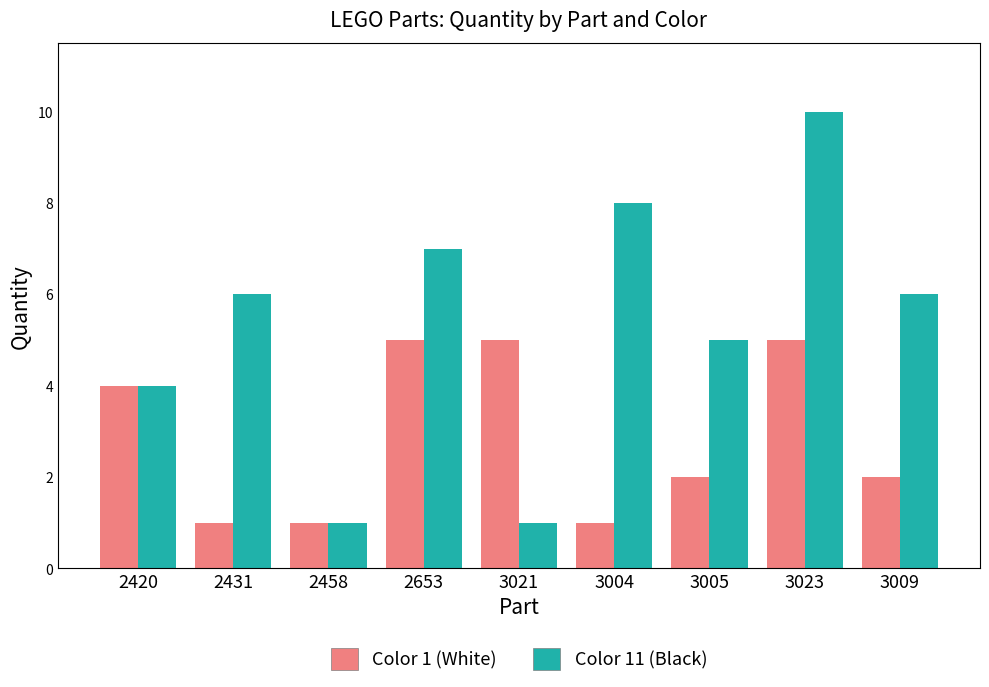

What is the difference between the Color 1 (White) values at 3005 and 3021?

3